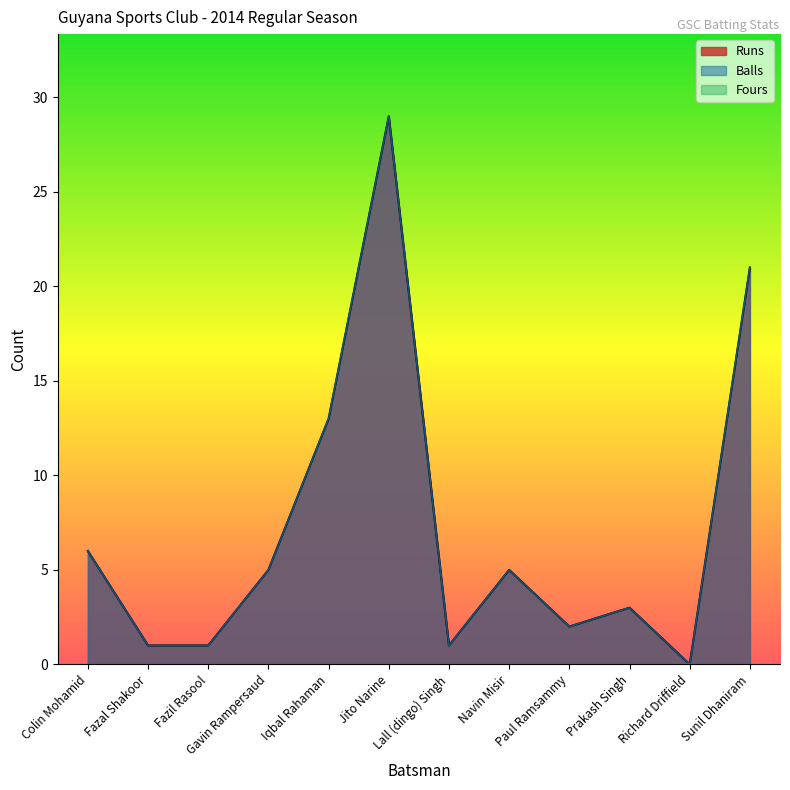

True or false: Balls has a value of -10 at Richard Driffield.

False